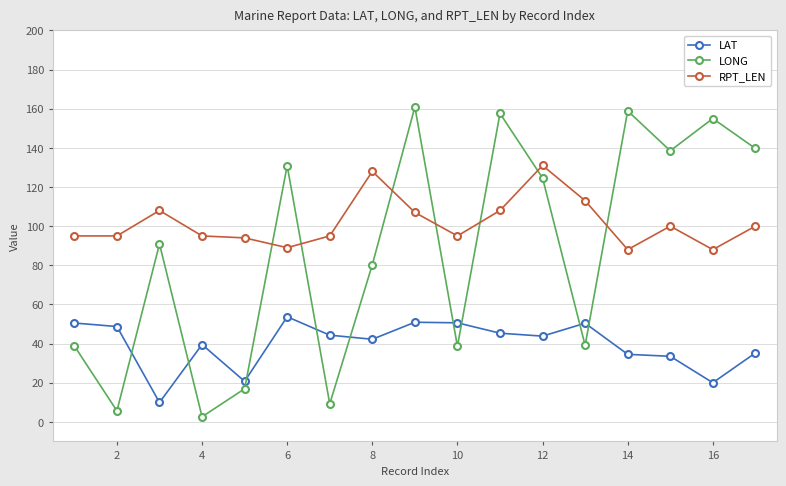

Rank the series by their maximum value, from lowest to highest.

LAT, RPT_LEN, LONG